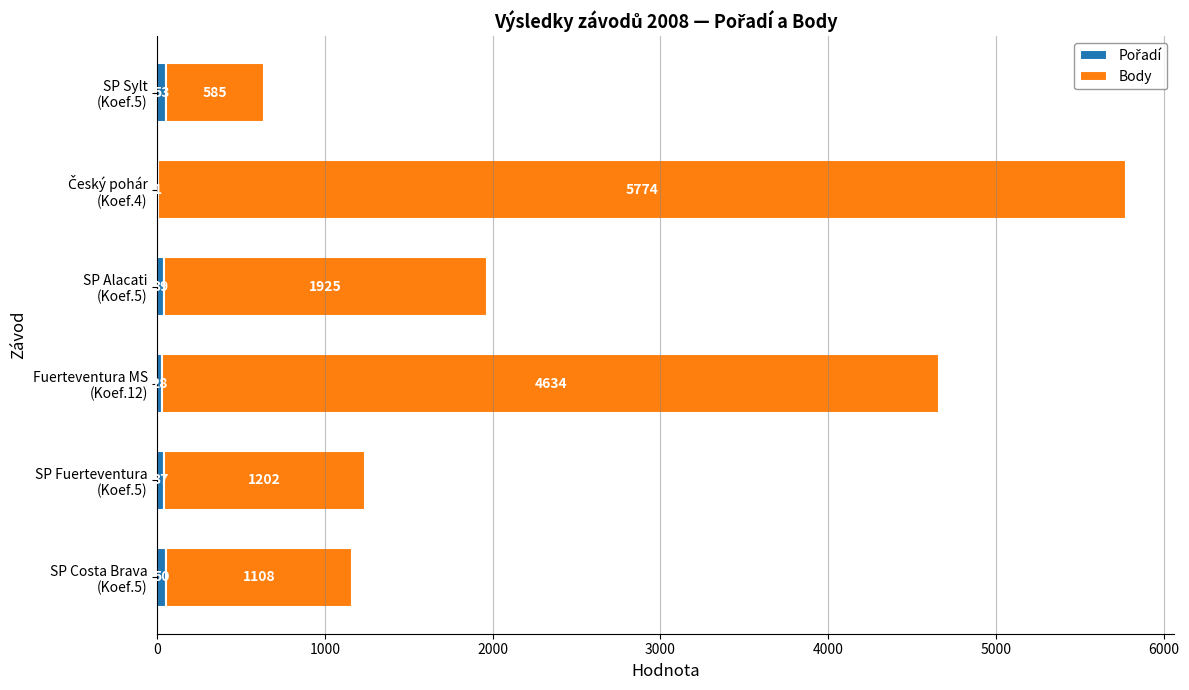

List the series in order of their peak value, highest first.

Body, Pořadí